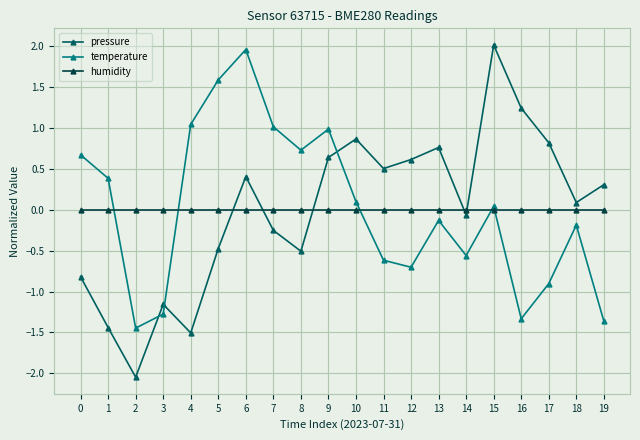

True or false: pressure has a value of -0.5 at 8.

True